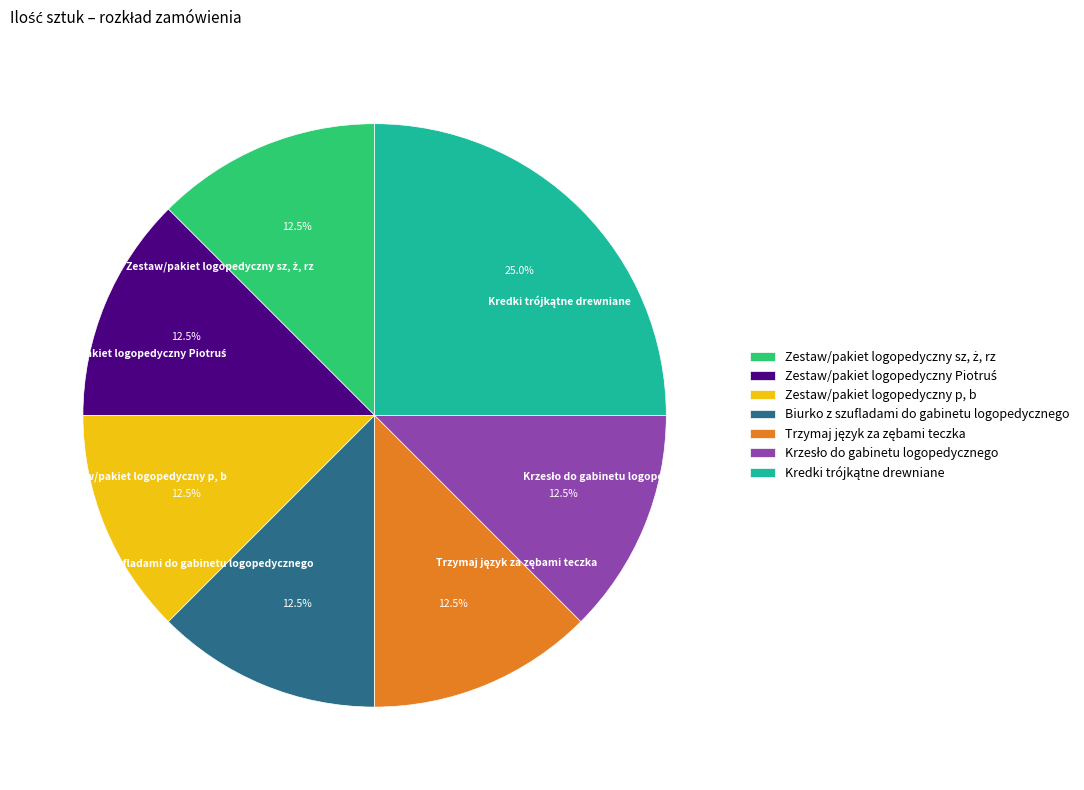

How much of the chart is everything except Zestaw/pakiet logopedyczny p, b?

87.5%